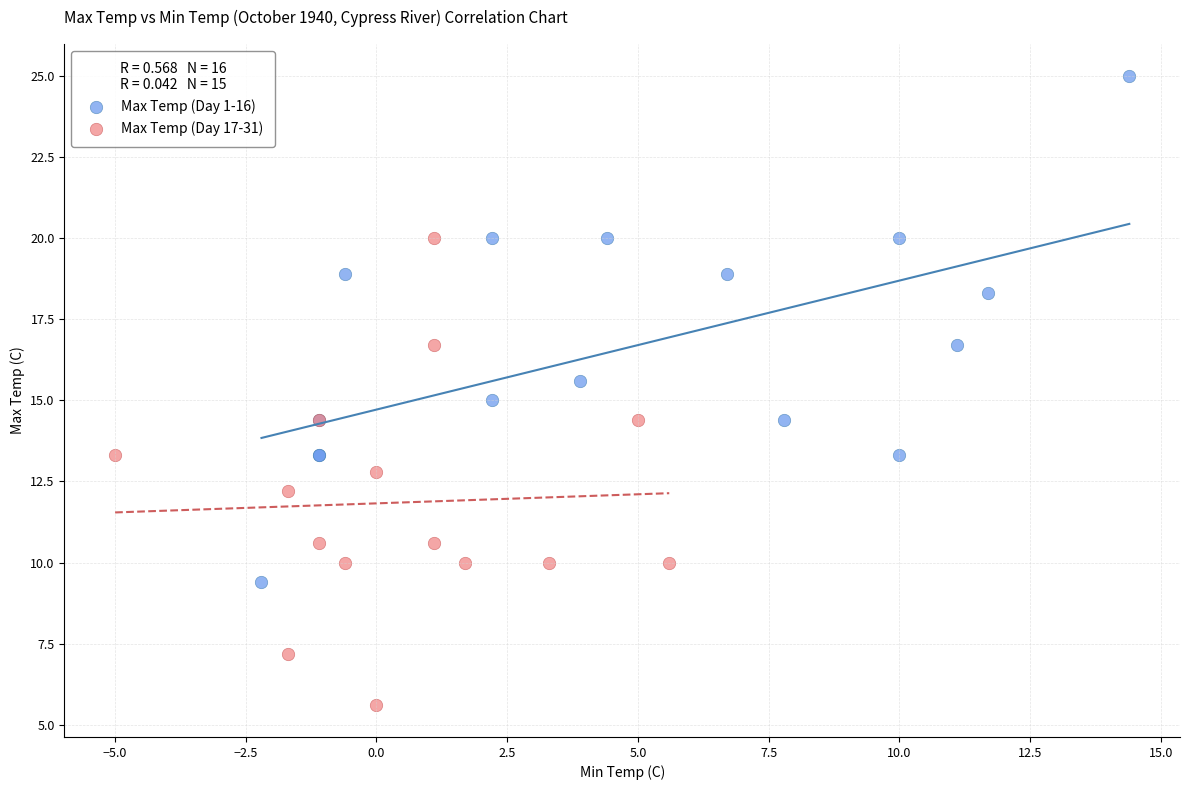

Which series reaches the maximum Y coordinate?

Max Temp (Day 1-16)